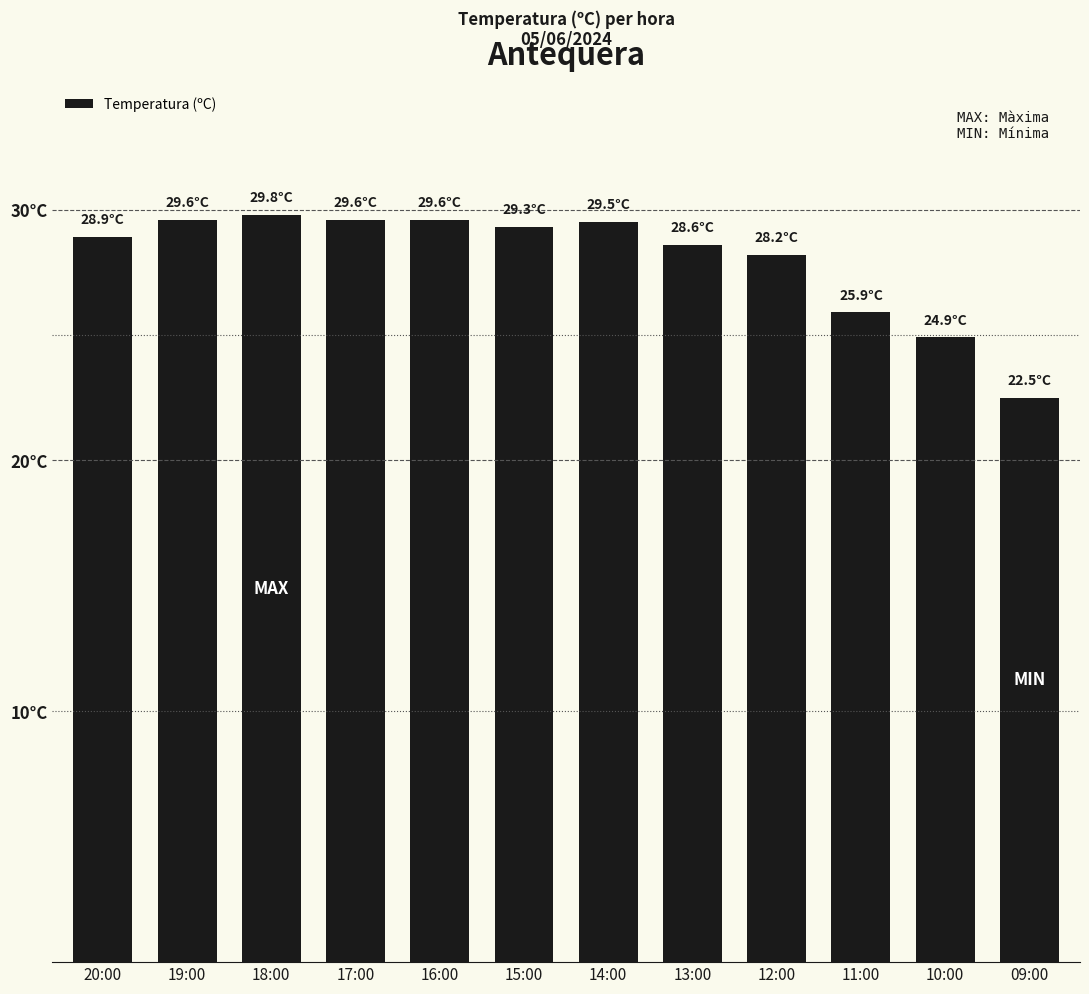

List the labels in order of value, largest first.

18:00, 19:00, 17:00, 16:00, 14:00, 15:00, 20:00, 13:00, 12:00, 11:00, 10:00, 09:00